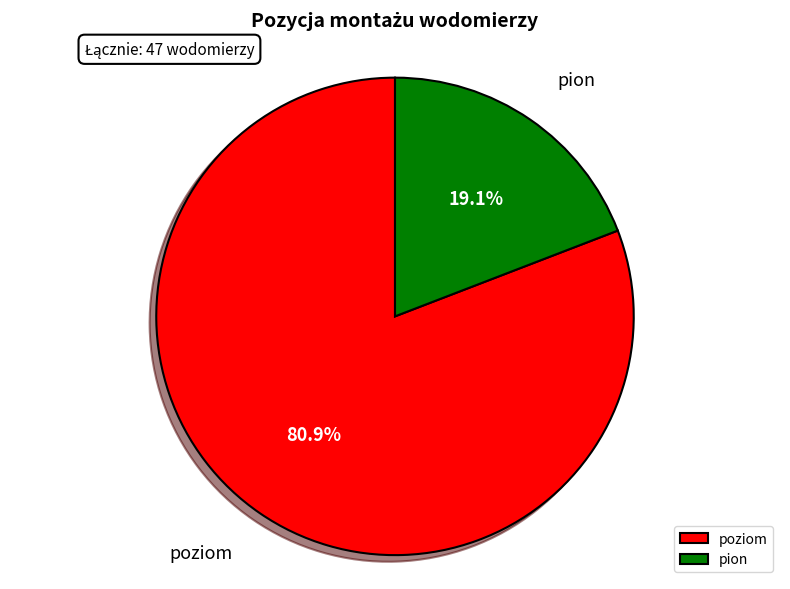

Does poziom represent more than half of the total?

Yes